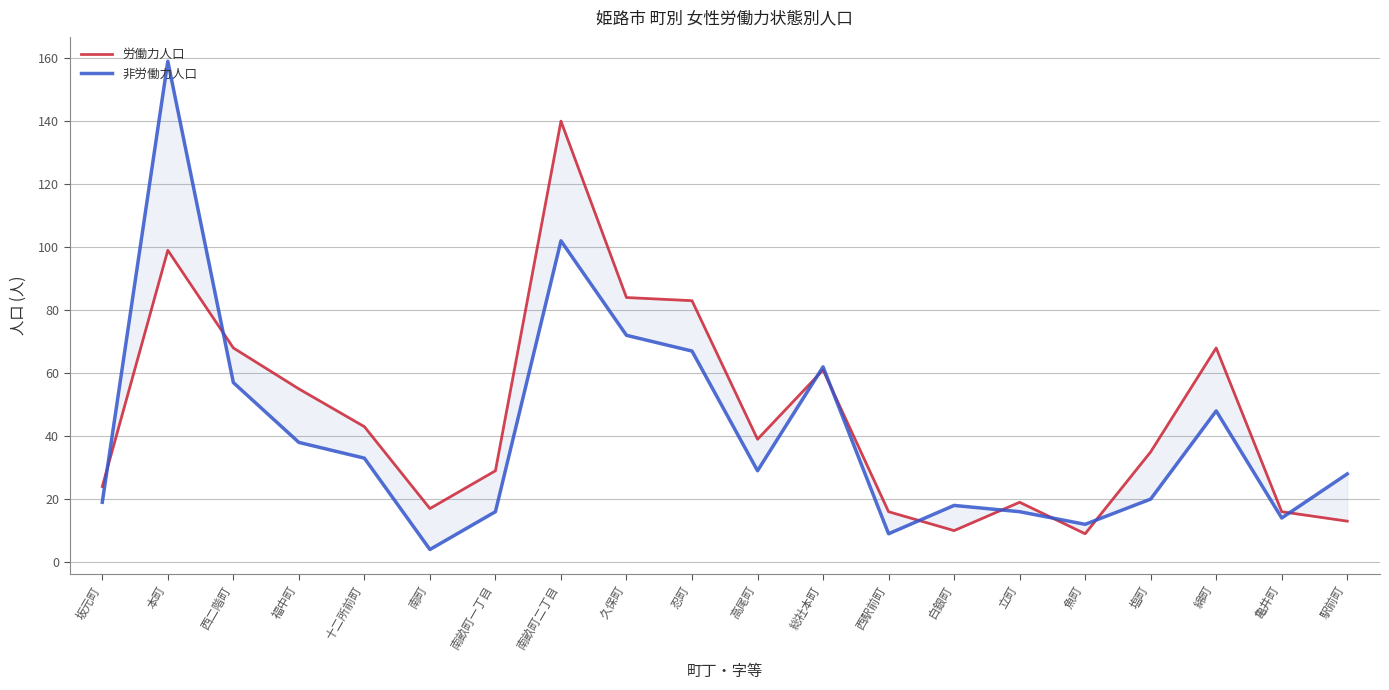

What is the sum of the 非労働力人口 values at 十二所前町 and 魚町?

45